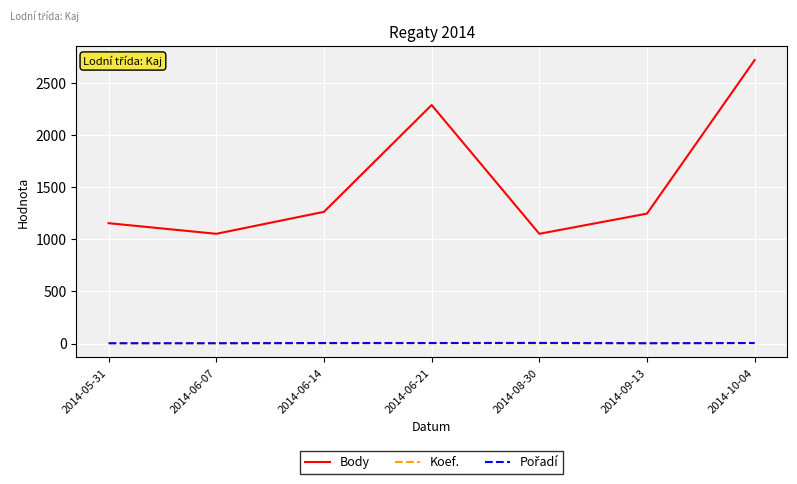

At how many categories does at least one series exceed 192?

7